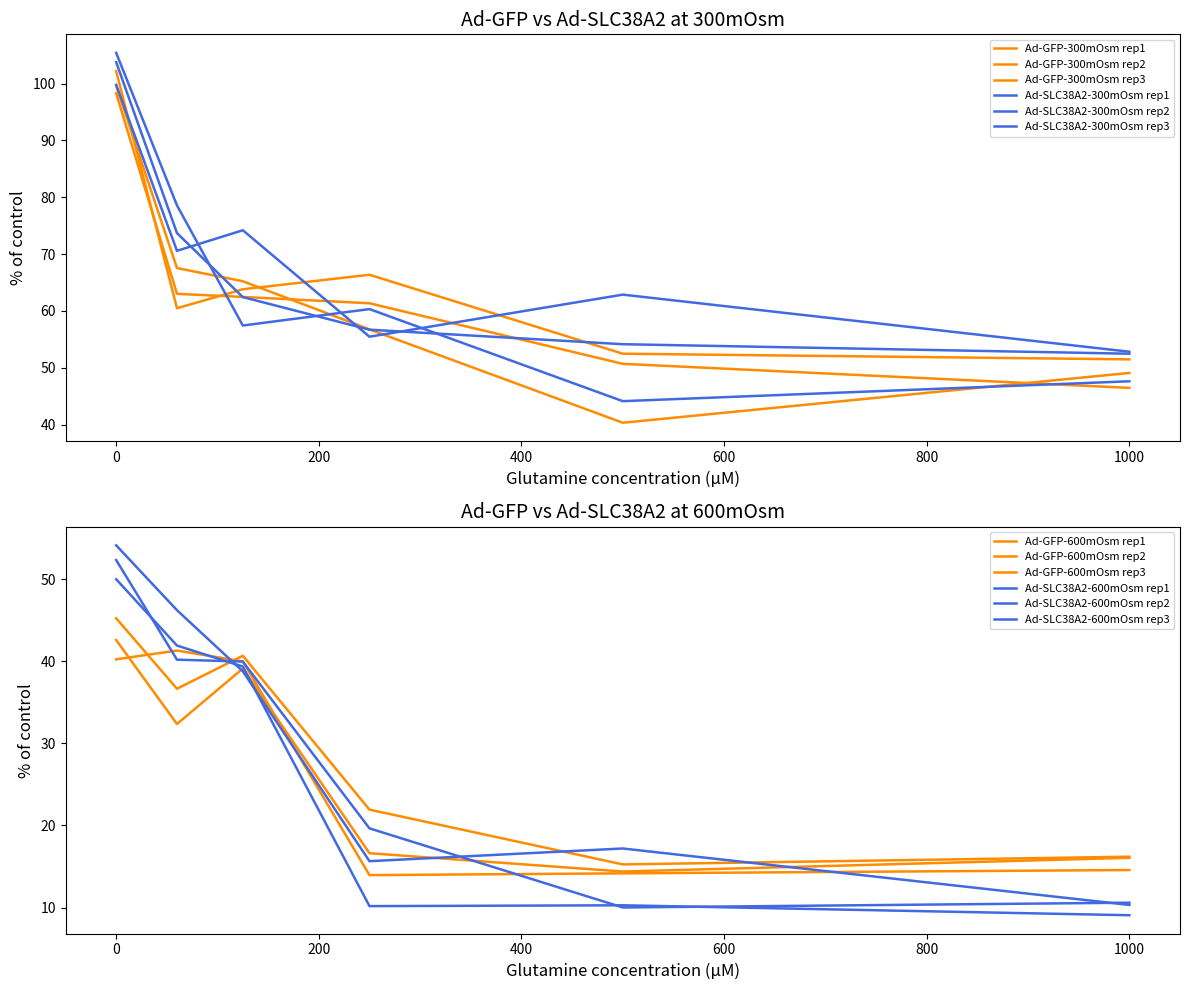

Is the value of Ad-SLC38A2-300mOsm rep3 at 800 greater than the value of Ad-GFP-300mOsm rep3 at 200?

No